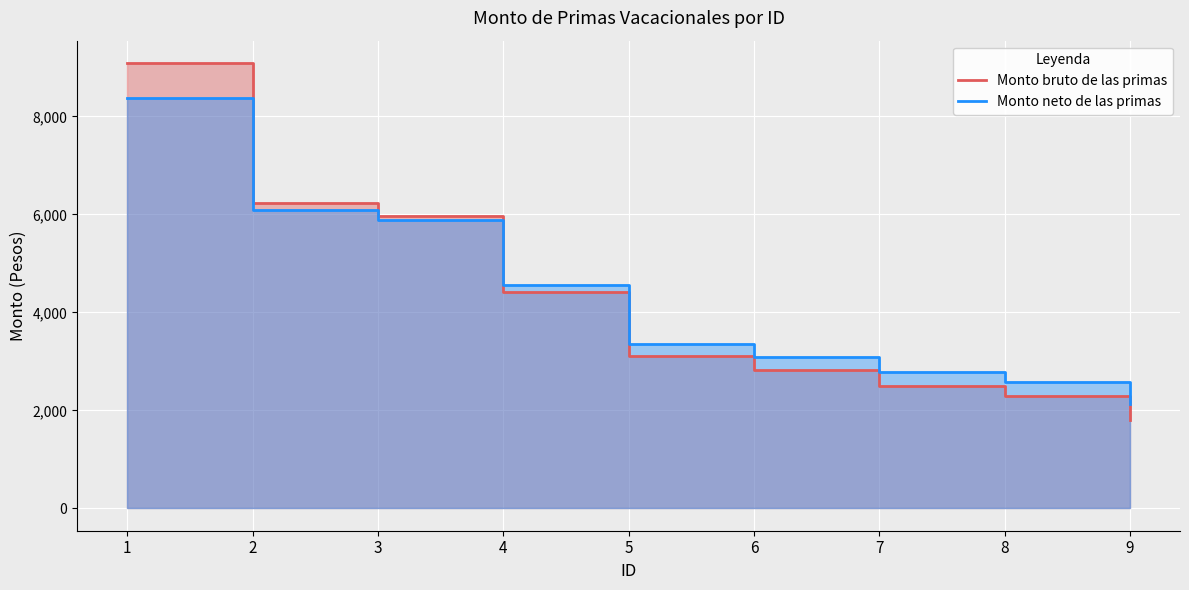

How many lines are shown in the chart?

2